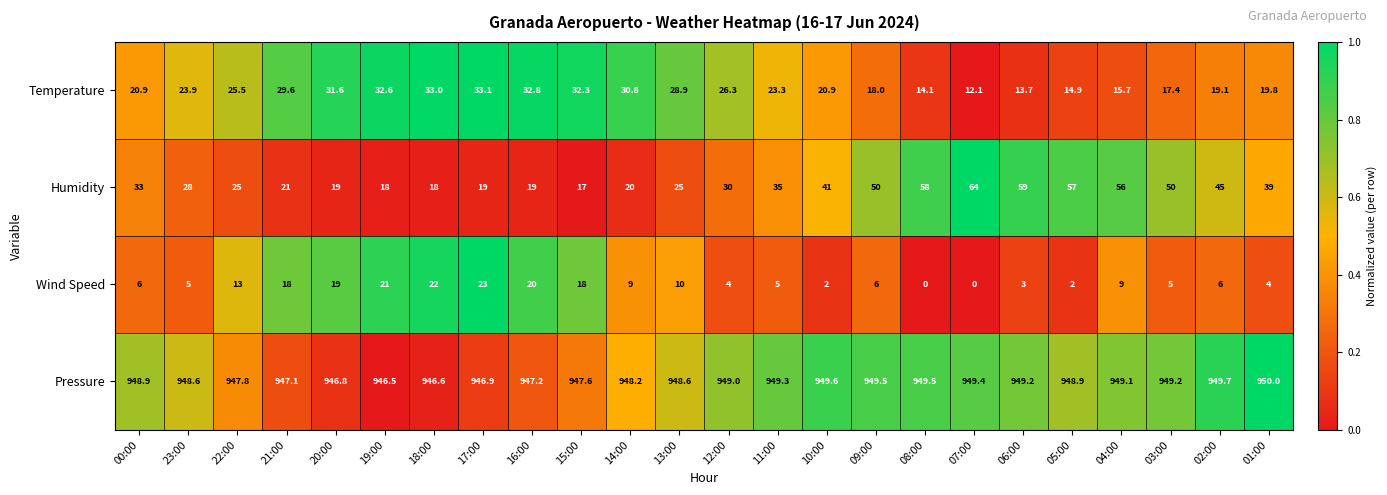

Which category has the highest value in the Pressure series?

01:00